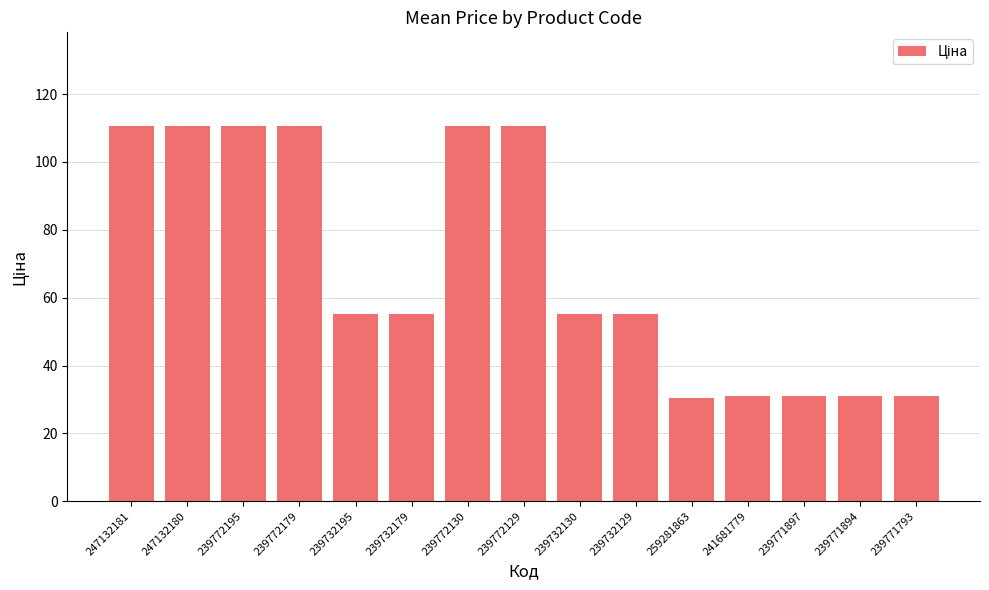

True or false: the data shows 51.2 at 241681779.

False